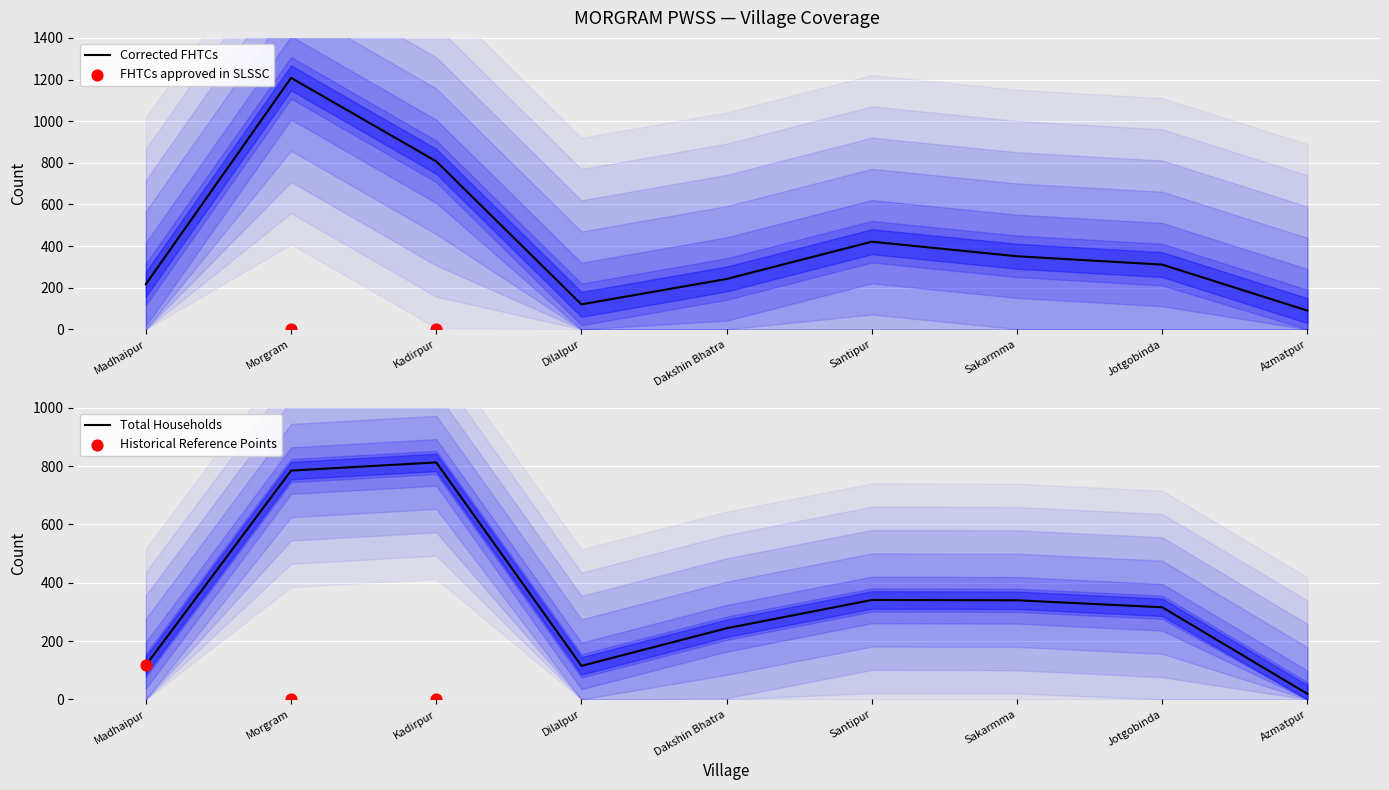

At how many categories does at least one series exceed 1179?

1